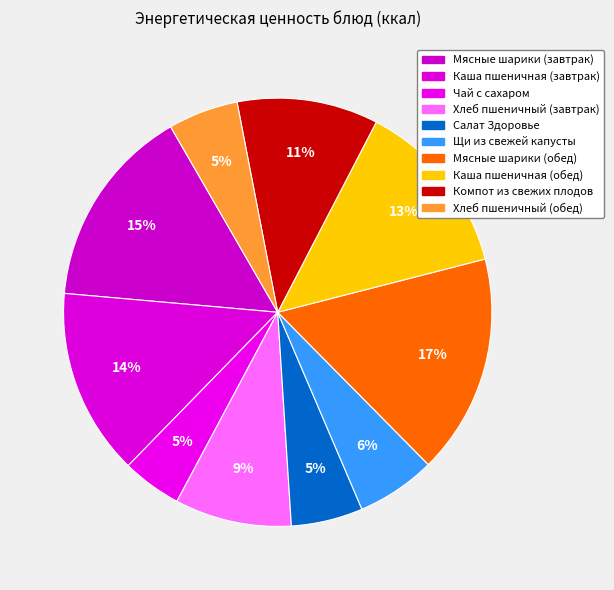

How many segments does this pie chart have?

10